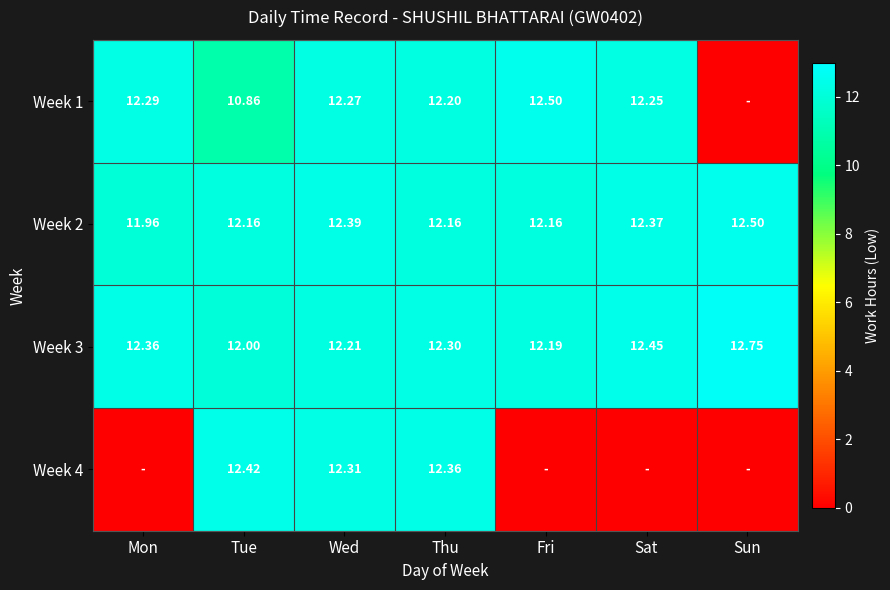

At which category does the chart reach its peak across all series?

Sun